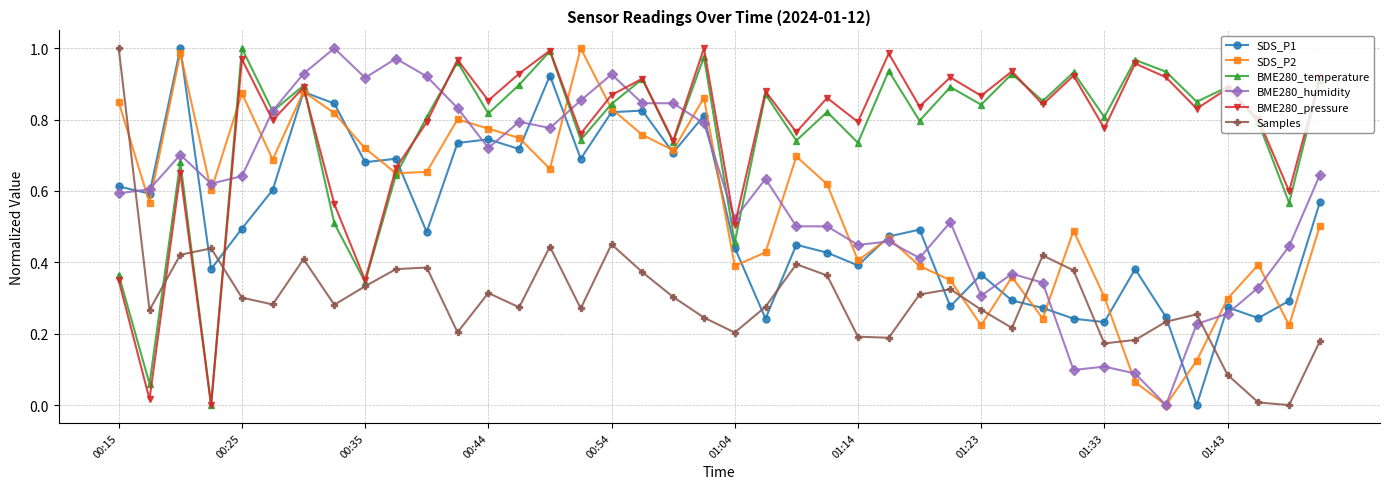

How many categories are shown in the chart?

40